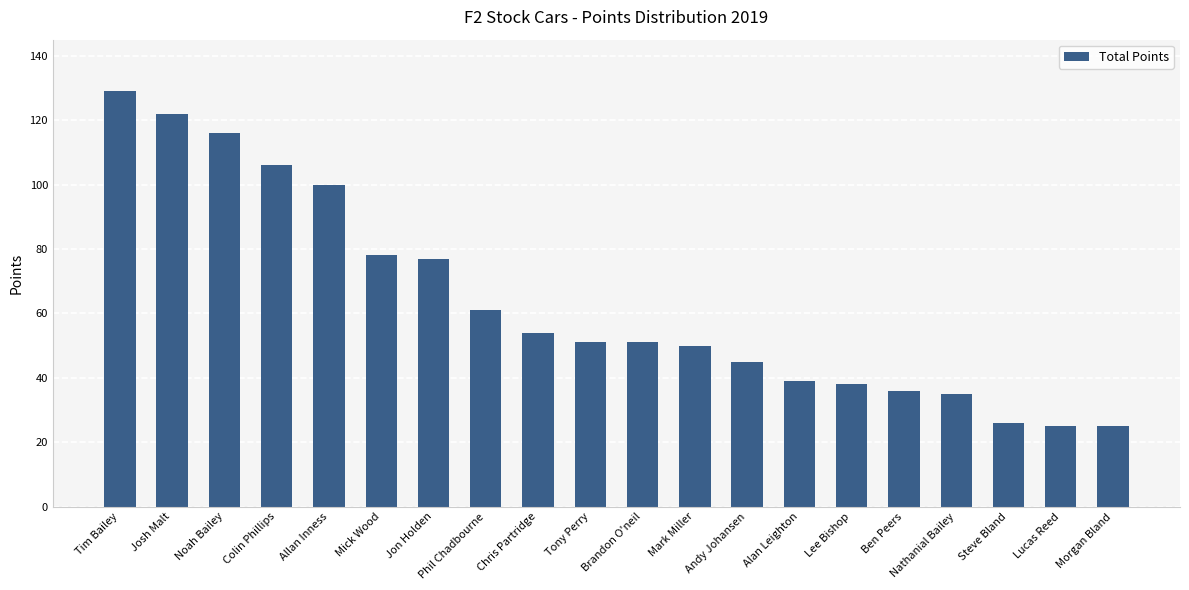

Reading right to left, extract all data points from this chart.

Morgan Bland=25	Lucas Reed=25	Steve Bland=26	Nathanial Bailey=35	Ben Peers=36	Lee Bishop=38	Alan Leighton=39	Andy Johansen=45	Mark Miller=50	Brandon O'neil=51	Tony Perry=51	Chris Partridge=54	Phil Chadbourne=61	Jon Holden=77	Mick Wood=78	Allan Inness=100	Colin Phillips=106	Noah Bailey=116	Josh Malt=122	Tim Bailey=129